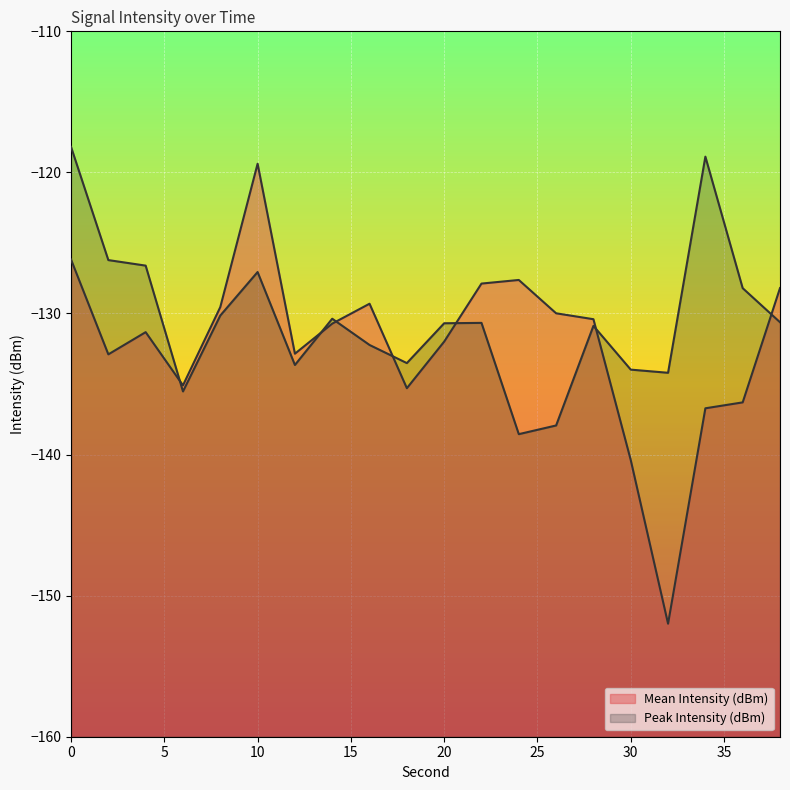

What are all the series names shown in the legend?

Mean Intensity (dBm), Peak Intensity (dBm)